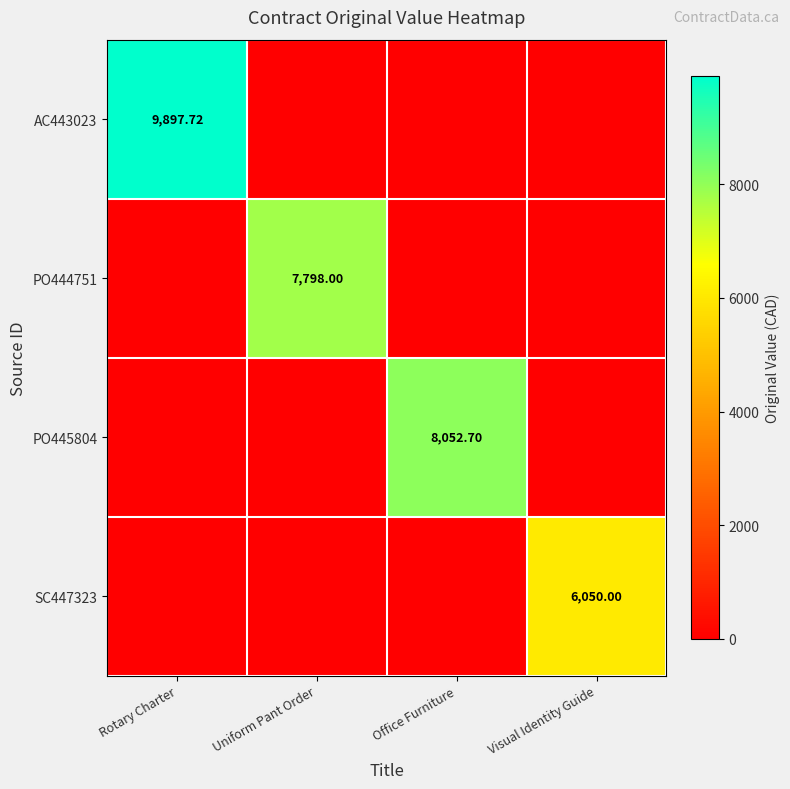

What is the average value of the PO444751 series?

1949.5